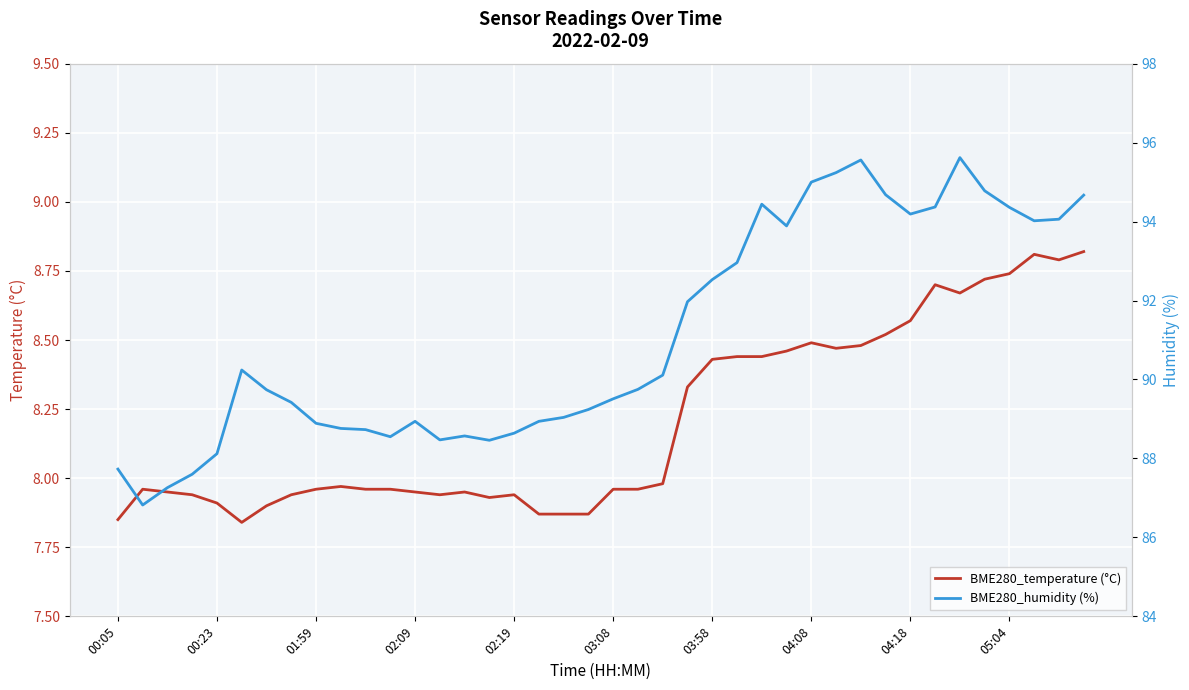

What is the greatest value displayed?

95.6